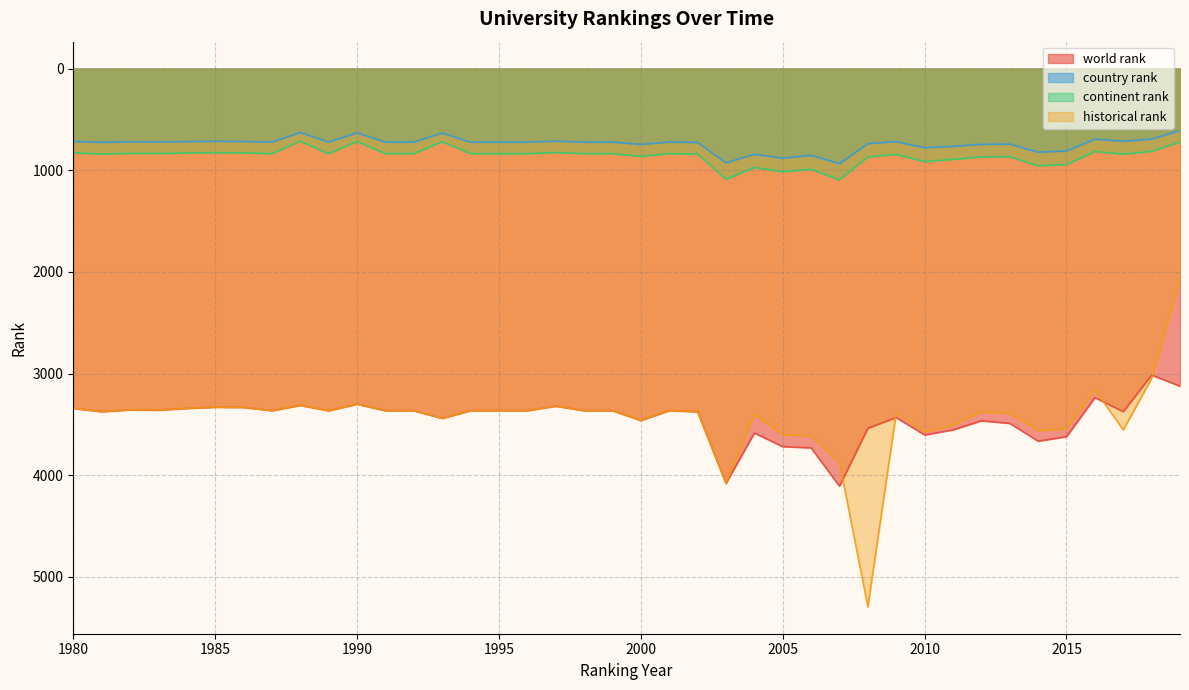

Is the value of world rank at 2008 greater than the value of continent rank at 2012?

Yes